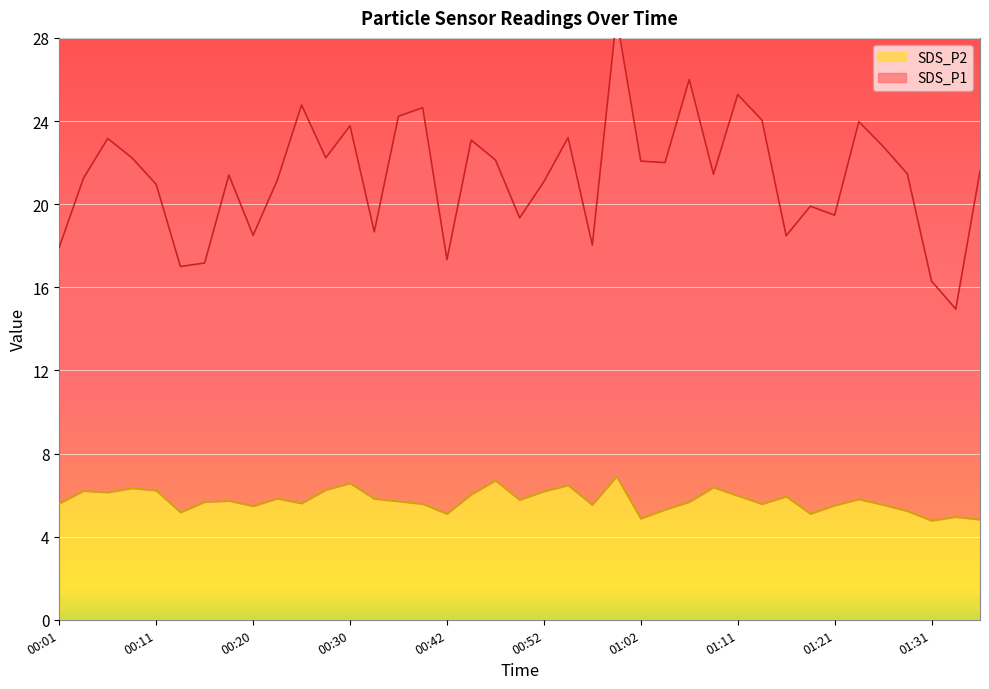

How many interior local valleys does the SDS_P2 series have?

11